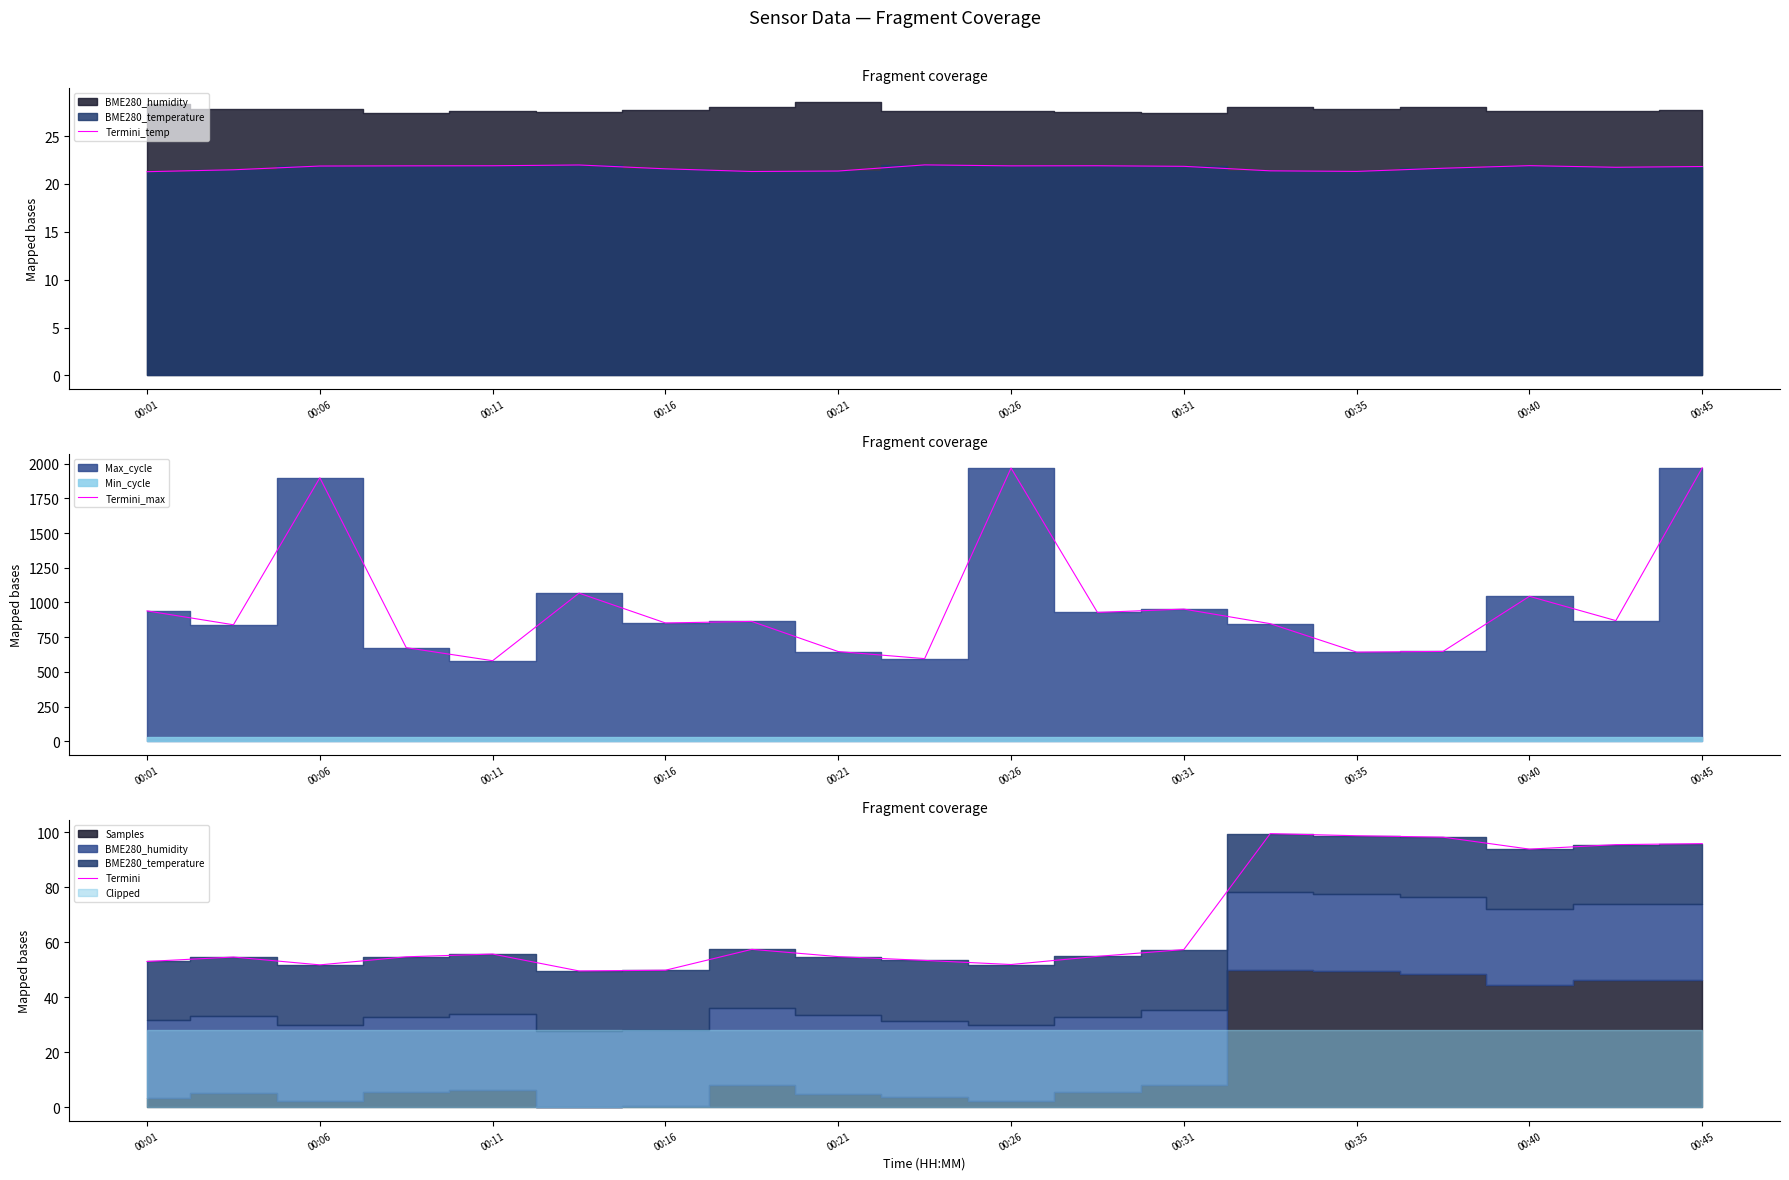

True or false: Termini_temp and Termini_max intersect in this chart.

False